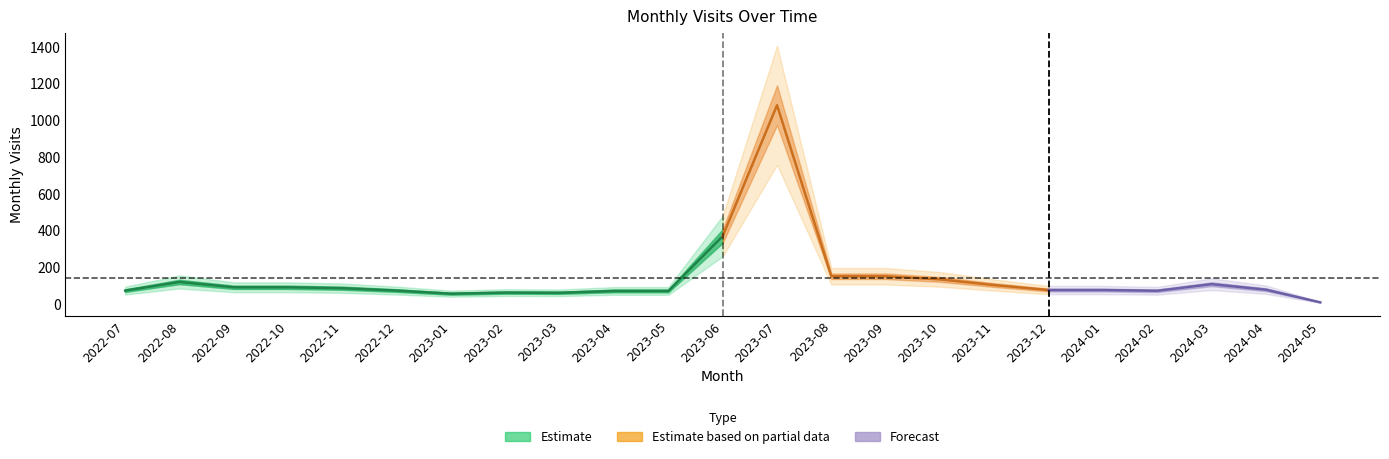

What is the value of the 15th point from the left?

150